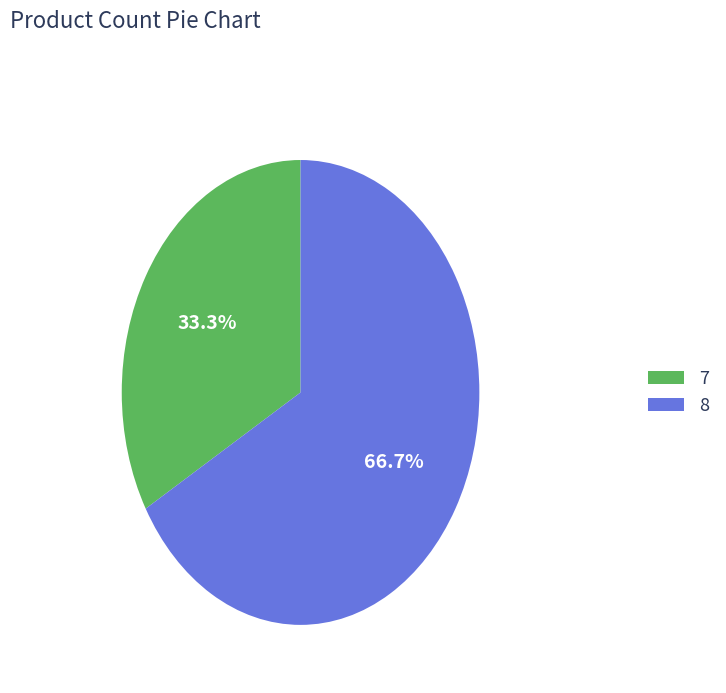

Which has a higher value, 8 or 7?

8